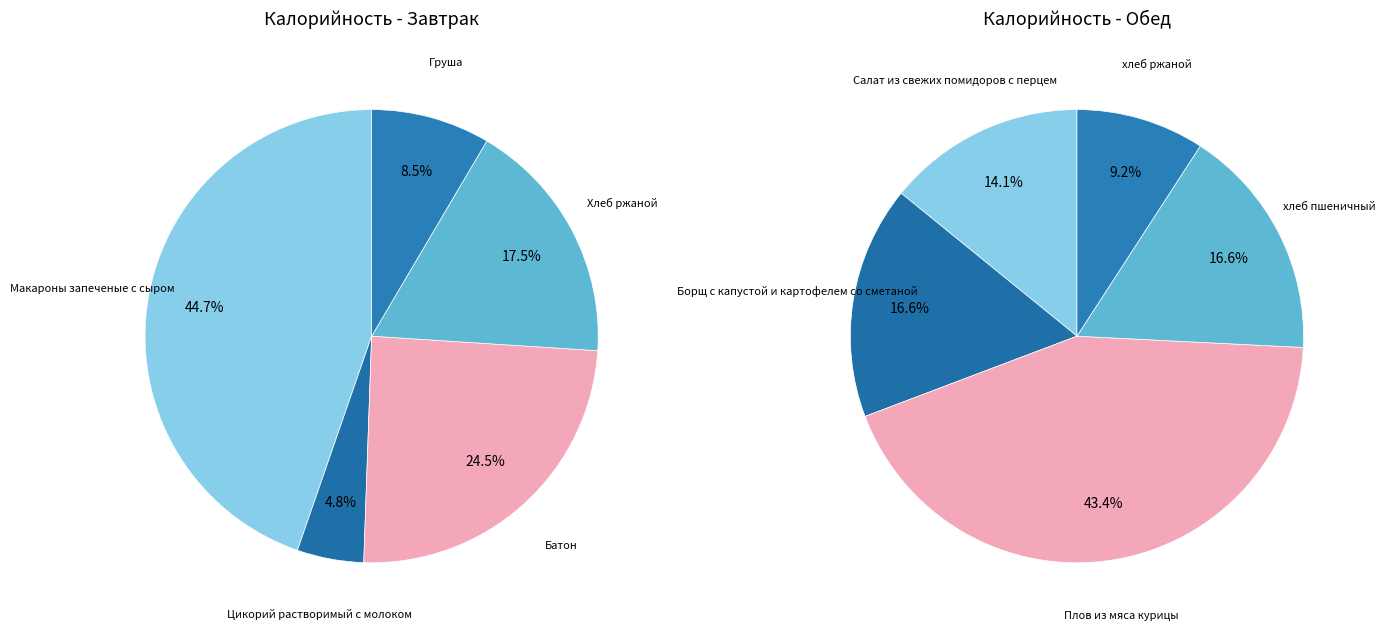

What portion of the pie excludes 1?

95.2%